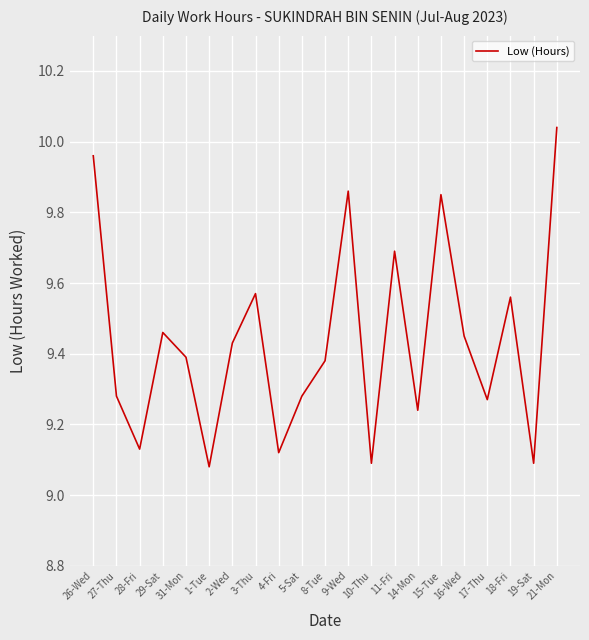

The value at 31-Mon is 15.9. True or false?

False